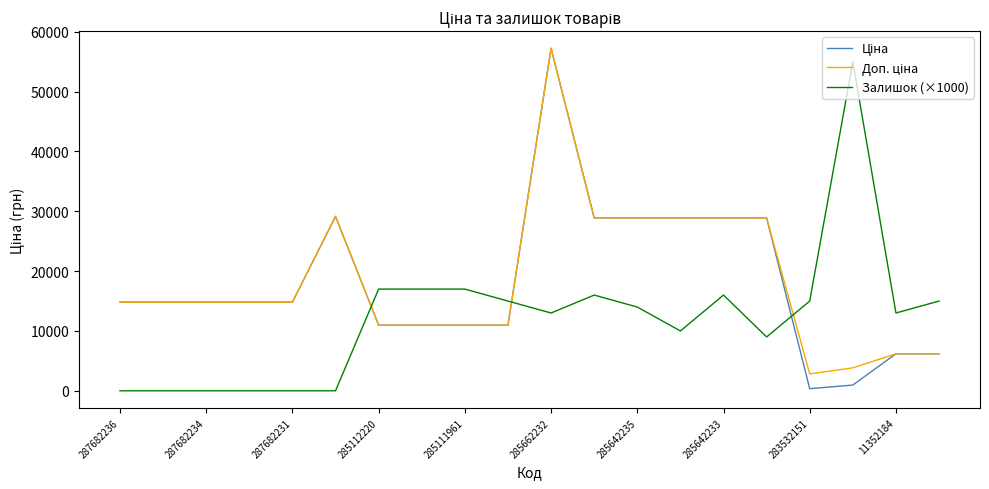

What is the maximum value shown in the chart?

57258.0